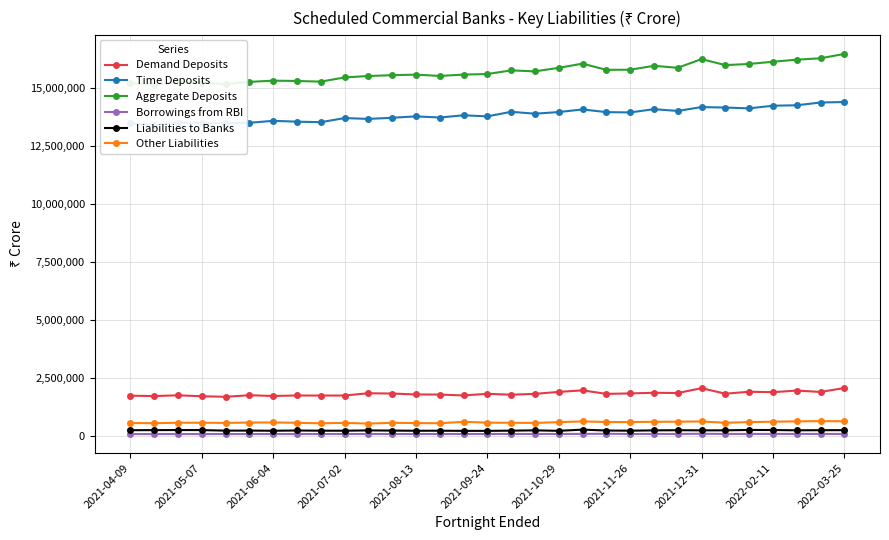

What is the maximum value for Liabilities to Banks?

280751